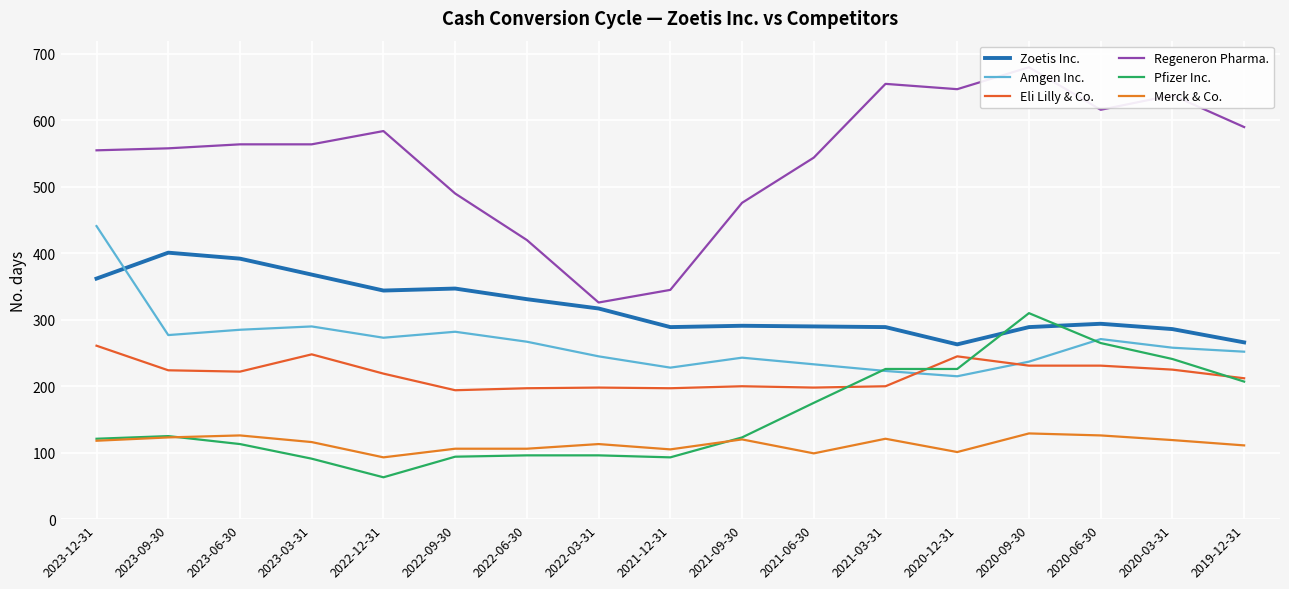

At which category is the sum across all series the highest?

2020-09-30